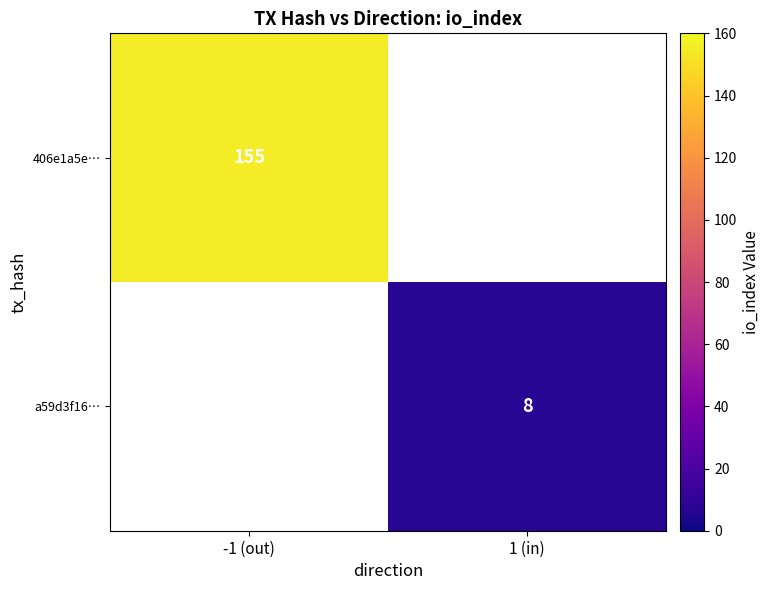

True or false: 406e1a5e… has a value of 41 at -1 (out).

False